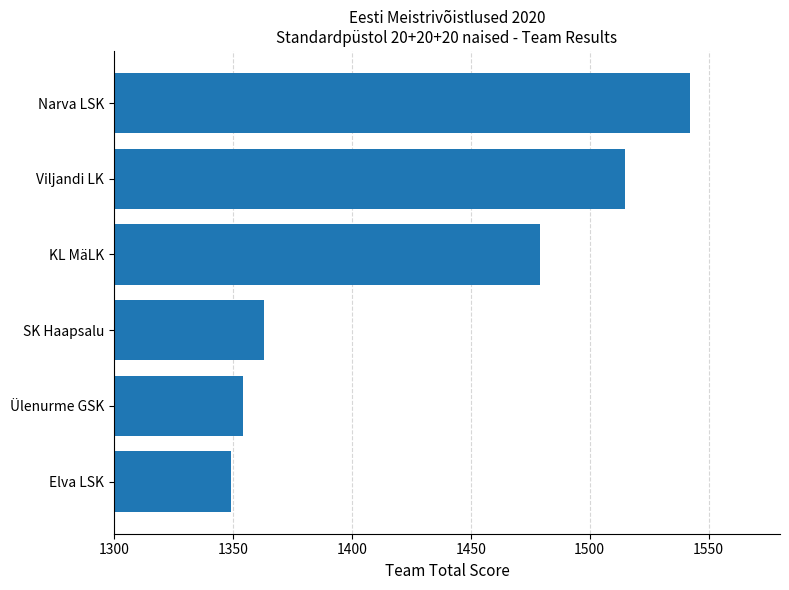

What is the difference between the maximum and second lowest values?

188